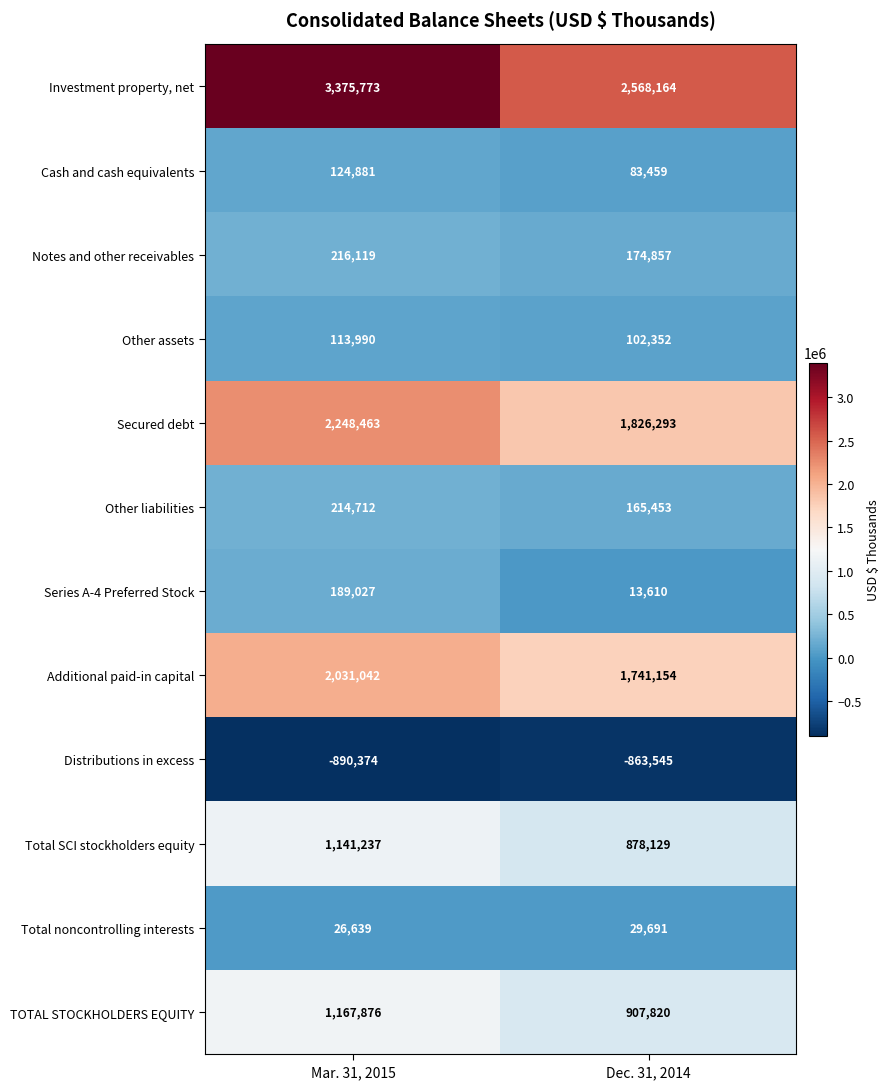

The value of Series A-4 Preferred Stock at Mar. 31, 2015 is 263892. True or false?

False